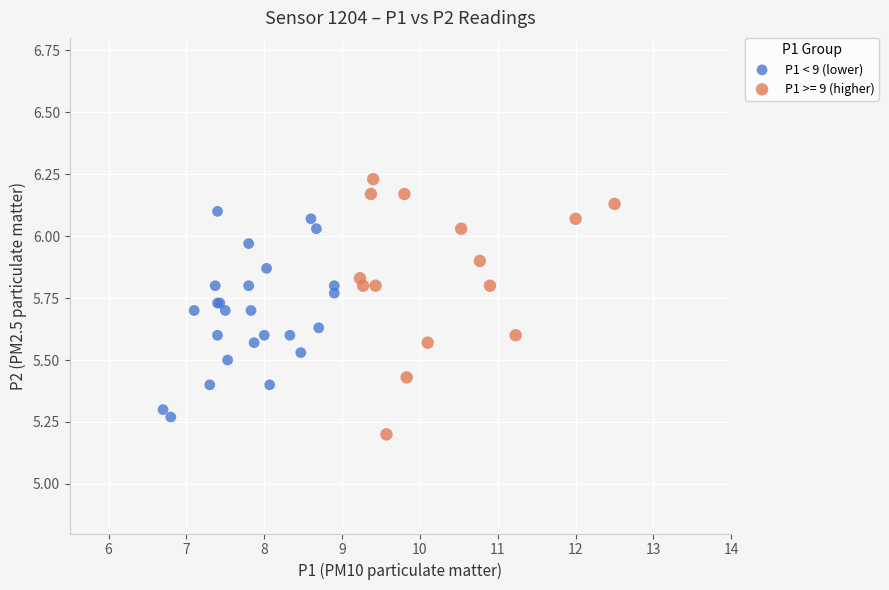

Which series has the widest spread of Y values?

P1 >= 9 (higher)